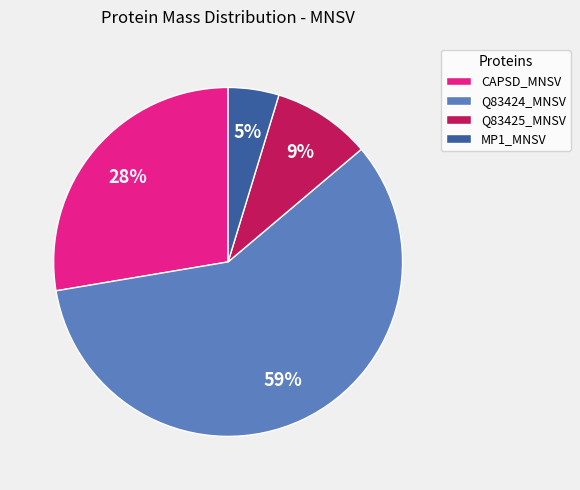

True or false: Q83425_MNSV accounts for 9% of the total.

True